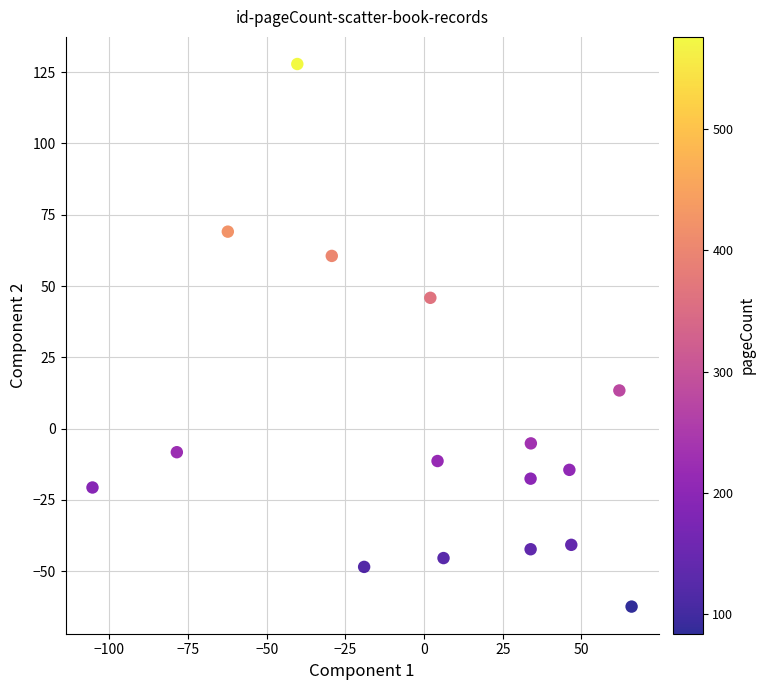

What is the range of Y values (max minus min)?

190.3